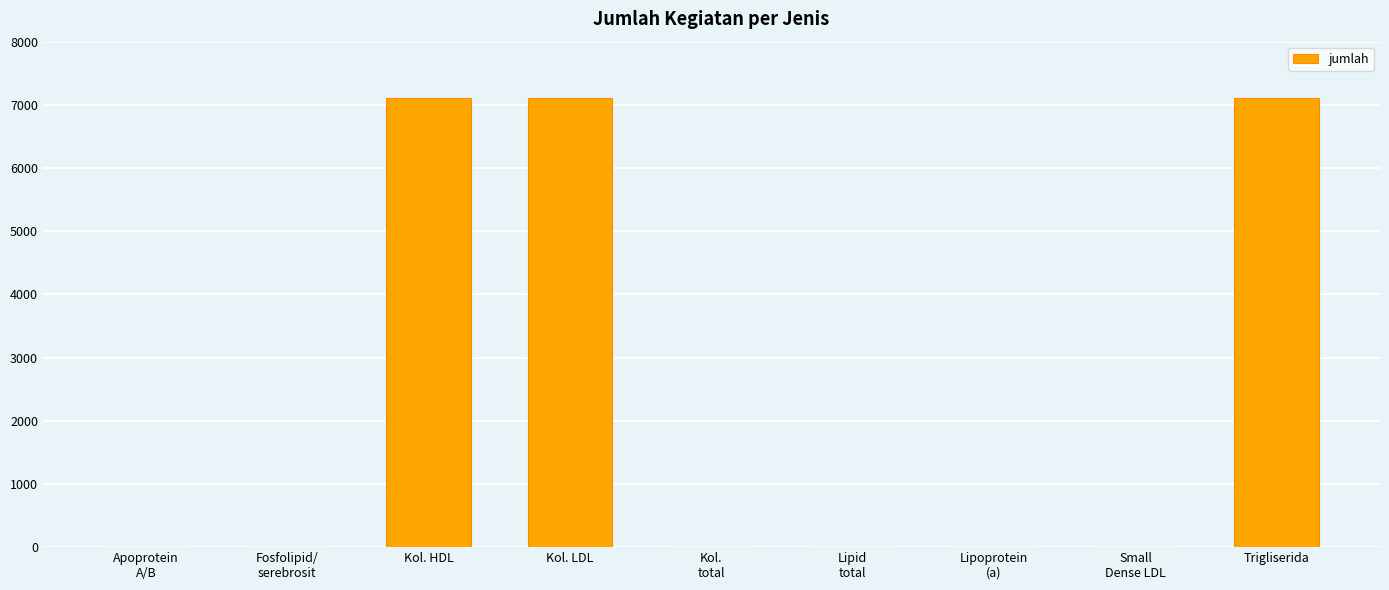

What is the greatest value displayed?

7111